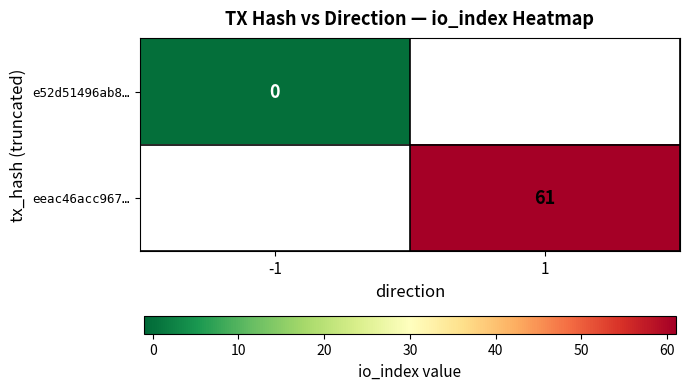

The eeac46acc967… series shows 61 at 1. True or false?

True